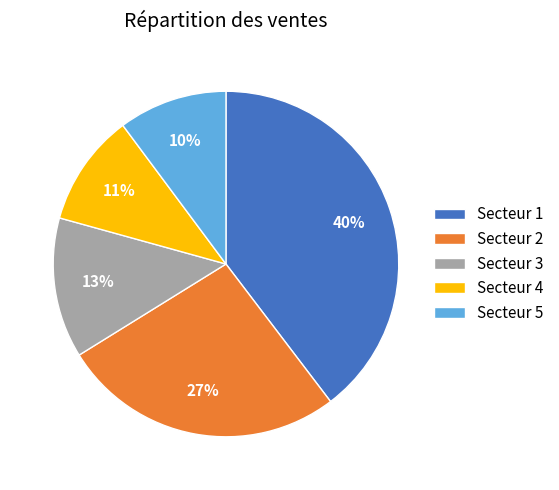

How many segments does this pie chart have?

5